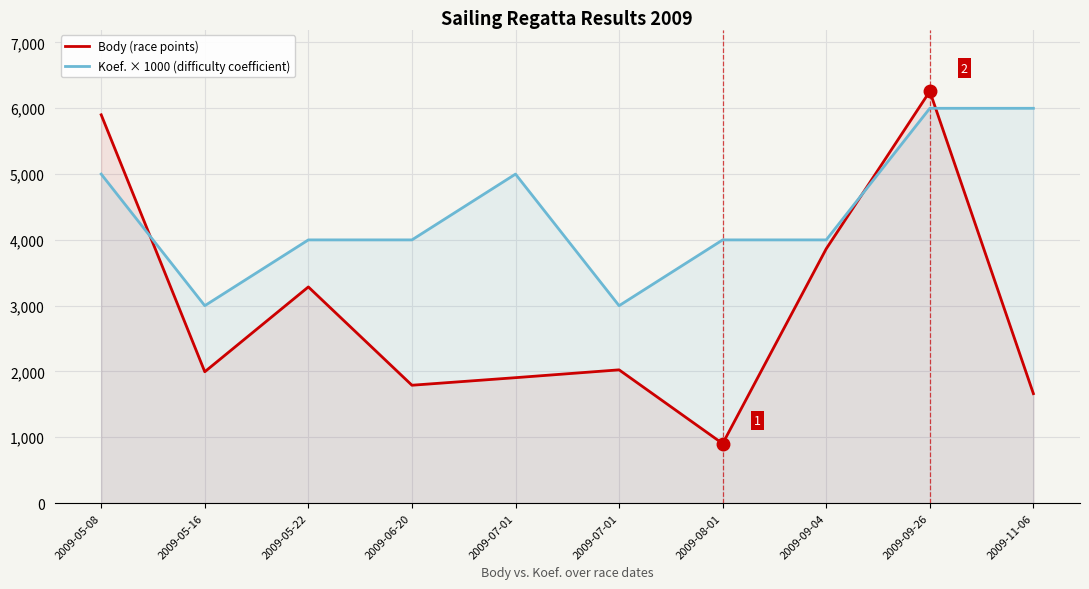

Which series has the largest total across all categories?

Koef. × 1000 (difficulty coefficient)